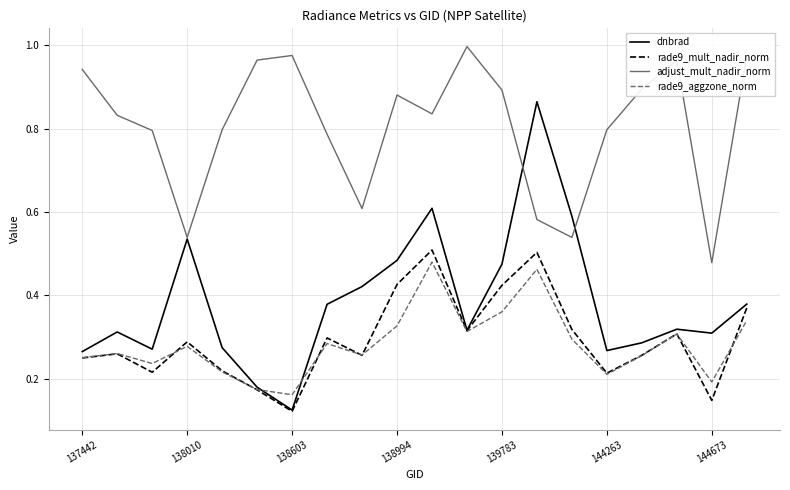

True or false: adjust_mult_nadir_norm and rade9_mult_nadir_norm cross at least once.

False